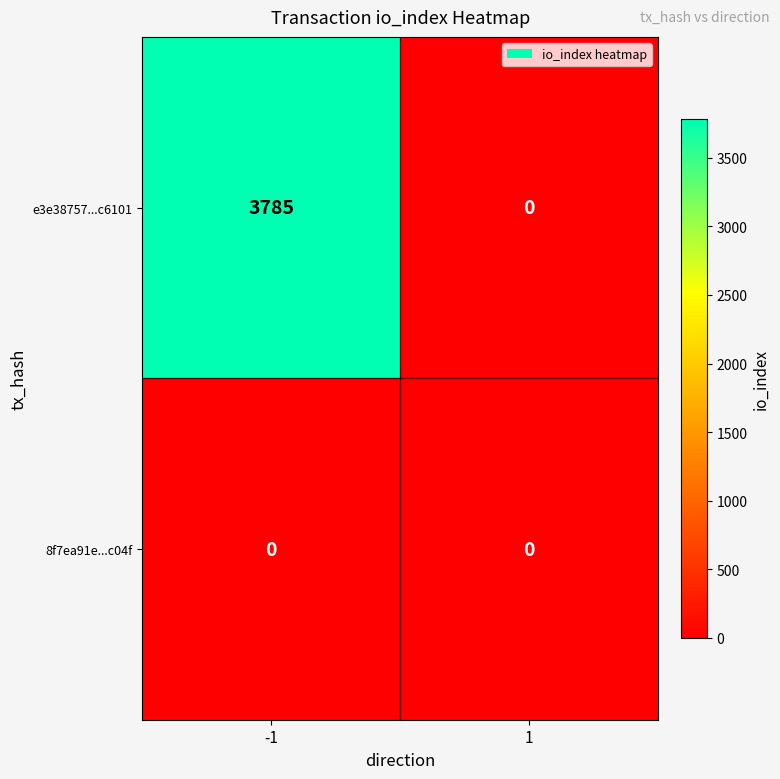

What is the difference between the maximum and minimum values in the e3e38757...c6101 series?

3785